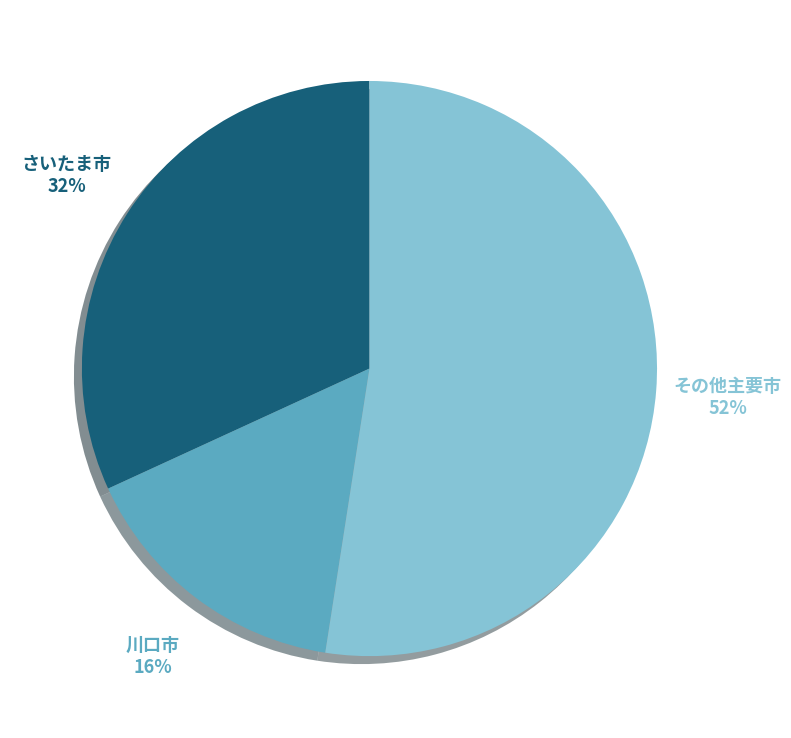

Combined, do さいたま市 and その他主要市 account for over 50%?

Yes